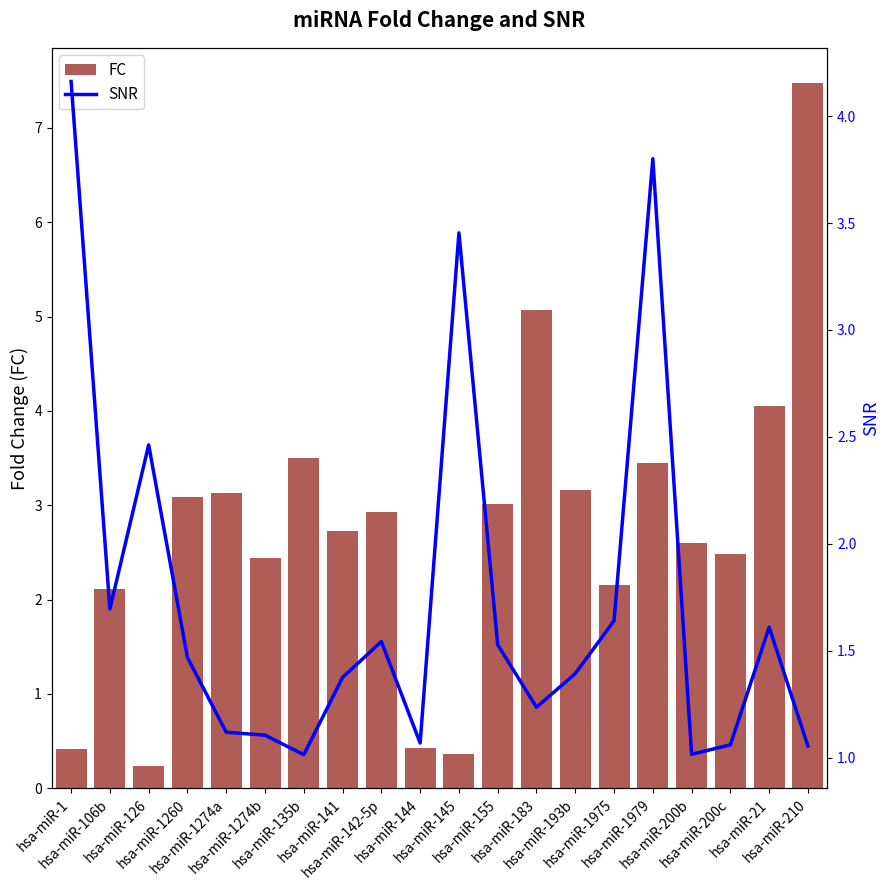

What is the total value across all series at hsa-miR-200c?

3.5